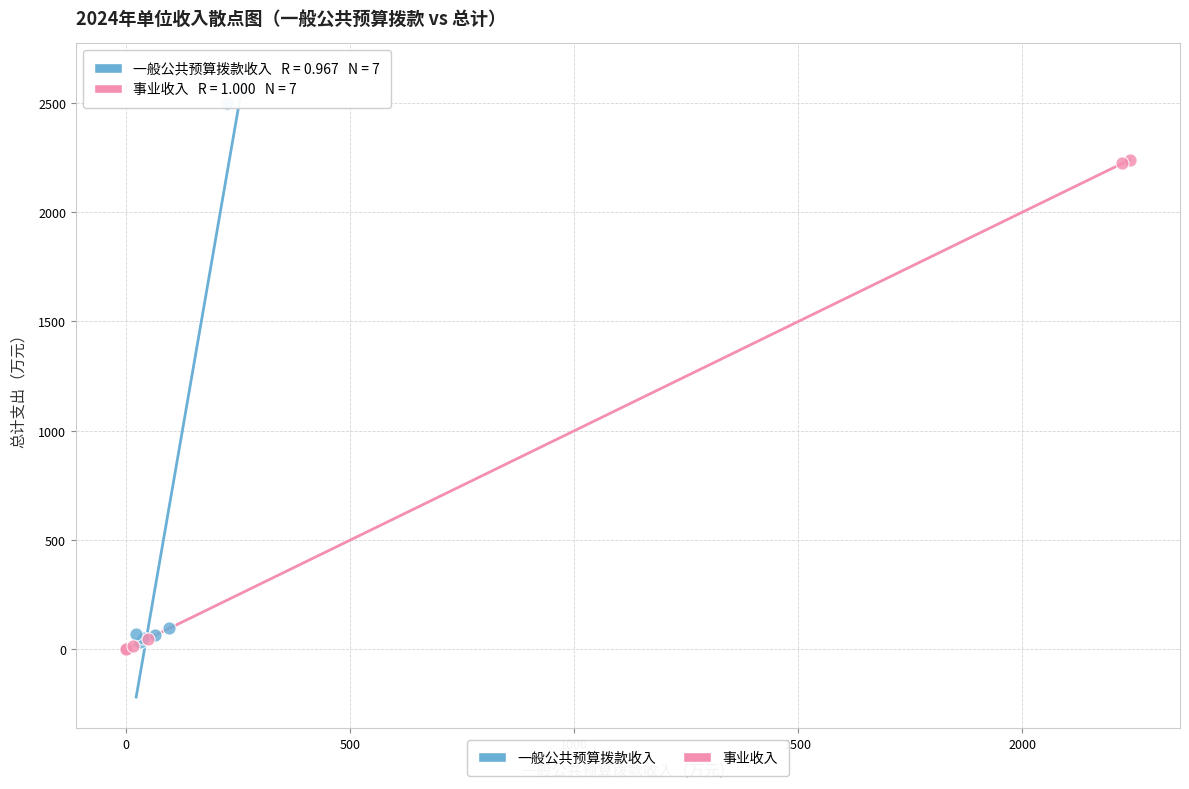

What are all the series names shown in the legend?

一般公共预算拨款收入, 事业收入